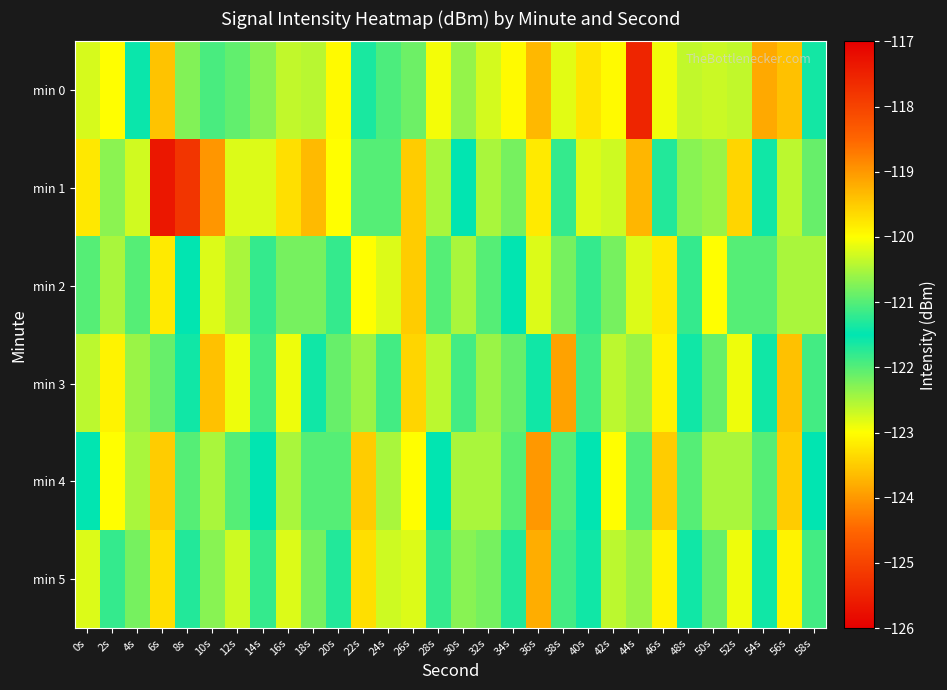

Reading right to left, transcribe all the data shown in this chart.

min 0: 58s=-121.6	56s=-119.4	54s=-123.8	52s=-120.4	50s=-120.3	48s=-120.4	46s=-122.9	44s=-125.4	42s=-123.0	40s=-119.7	38s=-120.2	36s=-123.7	34s=-123.0	32s=-122.7	30s=-120.6	28s=-120.1	26s=-122.2	24s=-122.0	22s=-121.7	20s=-120.0	18s=-120.4	16s=-122.6	14s=-120.7	12s=-120.9	10s=-121.1	8s=-122.3	6s=-119.4	4s=-121.6	2s=-120.0	0s=-120.2
min 1: 58s=-120.9	56s=-122.6	54s=-121.6	52s=-119.6	50s=-120.6	48s=-122.3	46s=-121.3	44s=-119.3	42s=-120.3	40s=-122.8	38s=-121.8	36s=-119.8	34s=-120.8	32s=-122.5	30s=-121.5	28s=-120.5	26s=-119.5	24s=-122.0	22s=-121.0	20s=-120.0	18s=-119.3	16s=-119.7	14s=-122.8	12s=-122.8	10s=-119.0	8s=-117.8	6s=-117.4	4s=-120.3	2s=-120.7	0s=-123.2
min 2: 58s=-122.5	56s=-120.5	54s=-121.0	52s=-122.0	50s=-120.0	48s=-121.8	46s=-119.8	44s=-122.8	42s=-120.8	40s=-121.2	38s=-122.2	36s=-120.2	34s=-121.5	32s=-122.0	30s=-120.5	28s=-121.0	26s=-119.5	24s=-122.8	22s=-120.0	20s=-121.8	18s=-122.2	16s=-120.8	14s=-121.2	12s=-122.5	10s=-120.2	8s=-121.5	6s=-119.8	4s=-122.0	2s=-120.5	0s=-121.0
min 3: 58s=-121.9	56s=-119.4	54s=-121.4	52s=-122.9	50s=-120.9	48s=-121.4	46s=-119.9	44s=-122.4	42s=-120.4	40s=-121.9	38s=-119.1	36s=-121.6	34s=-122.1	32s=-120.6	30s=-121.1	28s=-122.6	26s=-119.6	24s=-121.1	22s=-120.6	20s=-122.1	18s=-121.6	16s=-120.1	14s=-121.9	12s=-122.9	10s=-119.4	8s=-121.4	6s=-120.9	4s=-122.4	2s=-119.9	0s=-120.4
min 4: 58s=-121.5	56s=-119.5	54s=-121.0	52s=-122.5	50s=-120.5	48s=-121.0	46s=-119.5	44s=-122.0	42s=-120.0	40s=-121.5	38s=-122.0	36s=-119.0	34s=-121.0	32s=-122.5	30s=-120.5	28s=-121.5	26s=-120.0	24s=-122.5	22s=-119.5	20s=-121.0	18s=-122.0	16s=-120.5	14s=-121.5	12s=-122.0	10s=-120.5	8s=-121.0	6s=-119.5	4s=-122.5	2s=-120.0	0s=-121.5
min 5: 58s=-121.9	56s=-119.9	54s=-121.4	52s=-122.9	50s=-120.9	48s=-121.4	46s=-119.9	44s=-122.4	42s=-120.4	40s=-121.4	38s=-121.9	36s=-119.2	34s=-121.7	32s=-122.2	30s=-120.7	28s=-121.2	26s=-120.2	24s=-122.7	22s=-119.7	20s=-121.7	18s=-122.2	16s=-120.2	14s=-121.2	12s=-122.7	10s=-120.7	8s=-121.7	6s=-119.7	4s=-122.2	2s=-121.2	0s=-120.2